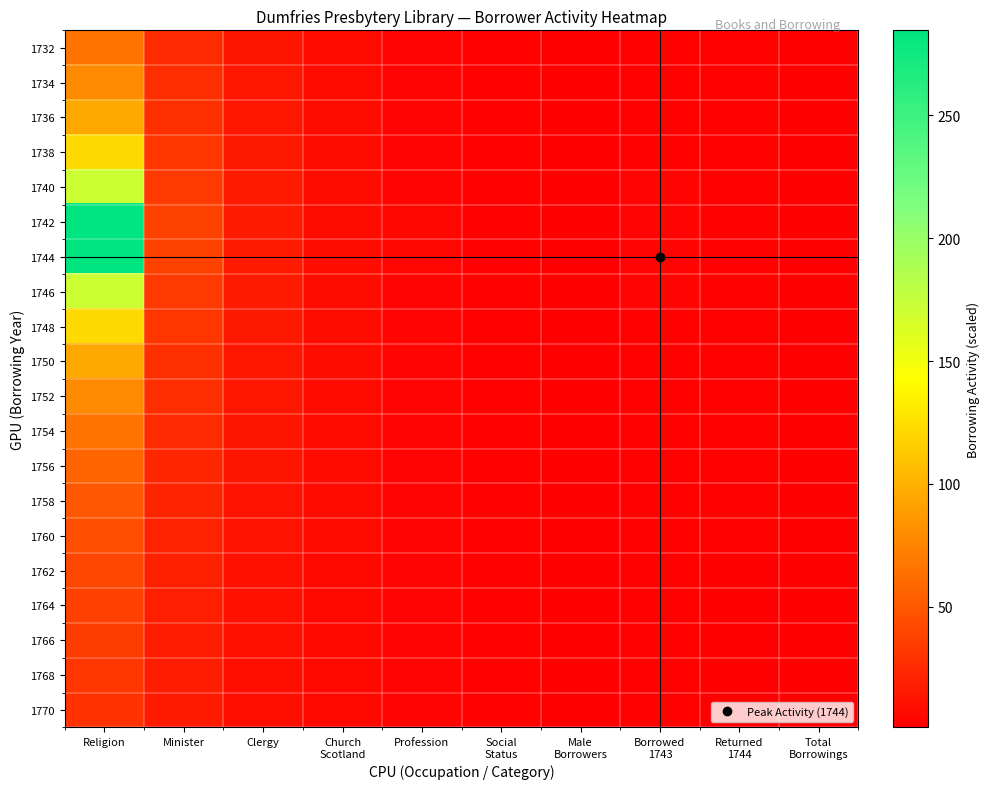

Rank the series by their maximum value, from highest to lowest.

1742, 1744, 1740, 1746, 1738, 1748, 1736, 1750, 1734, 1752, 1732, 1754, 1756, 1758, 1760, 1762, 1764, 1766, 1768, 1770